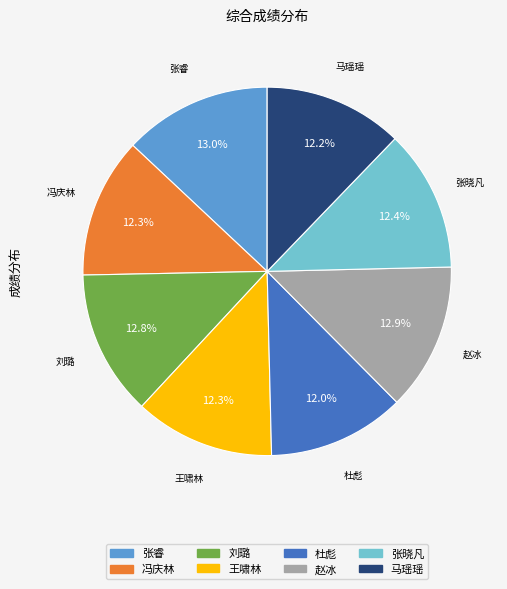

What percentage is NOT represented by 赵冰?

87.1%